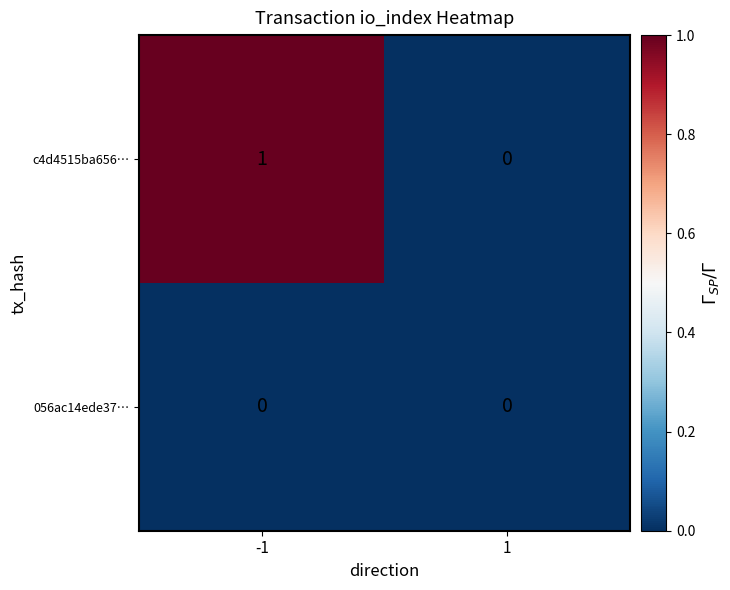

Between -1 and 1, which series saw the biggest shift?

c4d4515ba656…